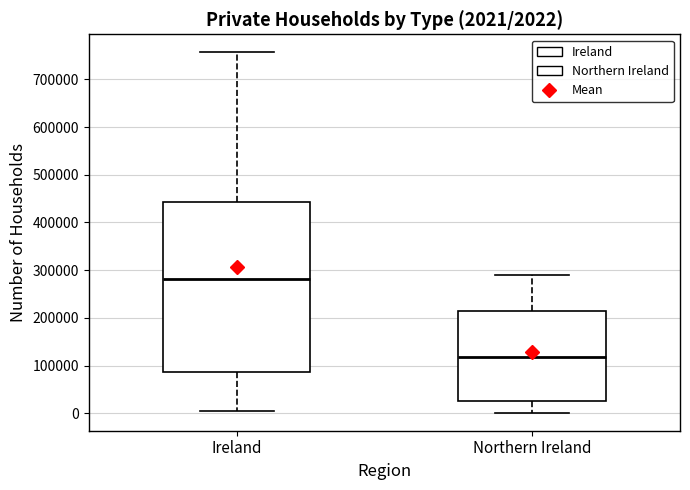

Which box is the tallest, from its lower edge to its upper edge?

Ireland